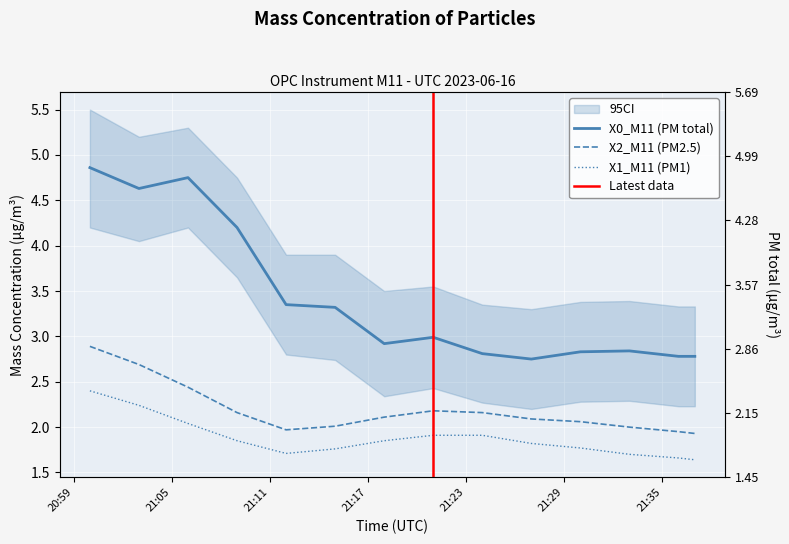

What is the label of the 1st point from the right?

2023-06-16 21:37:00